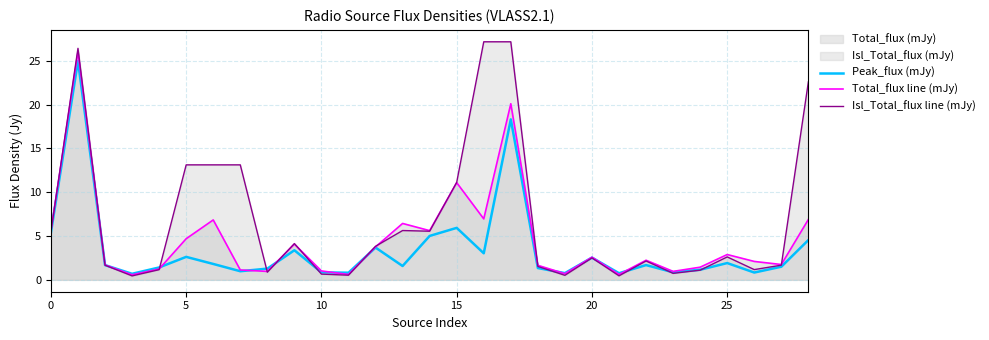

What is the average value of the Isl_Total_flux line (mJy) series?

6.8